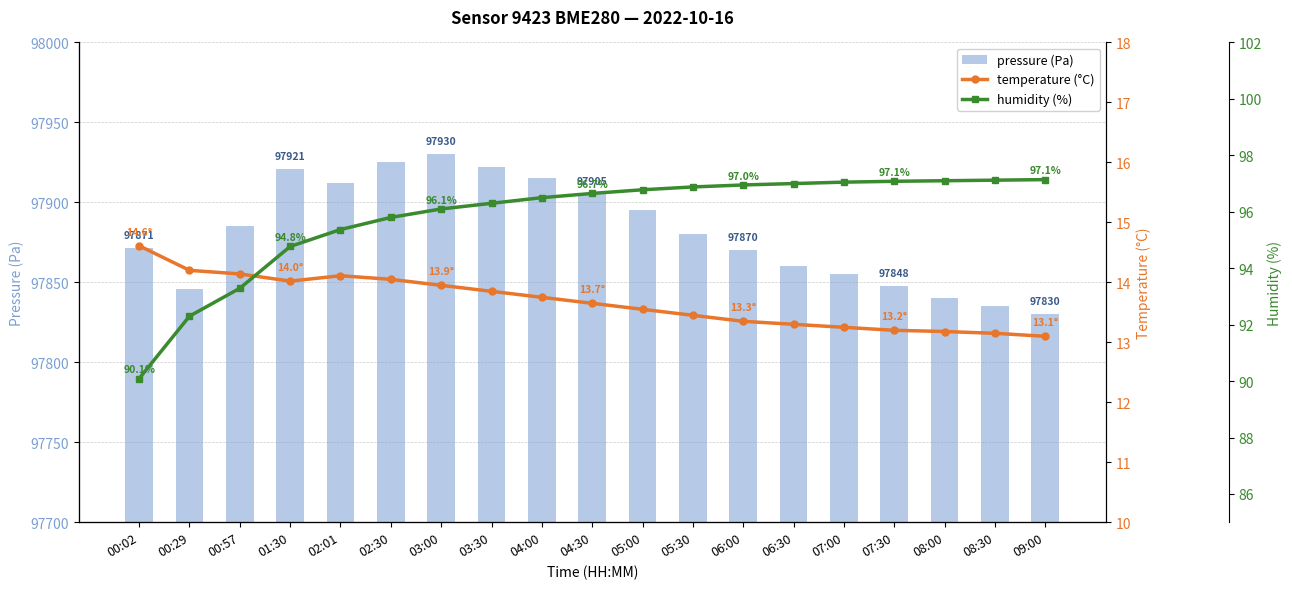

Where is temperature nearest to the value 13?

09:00